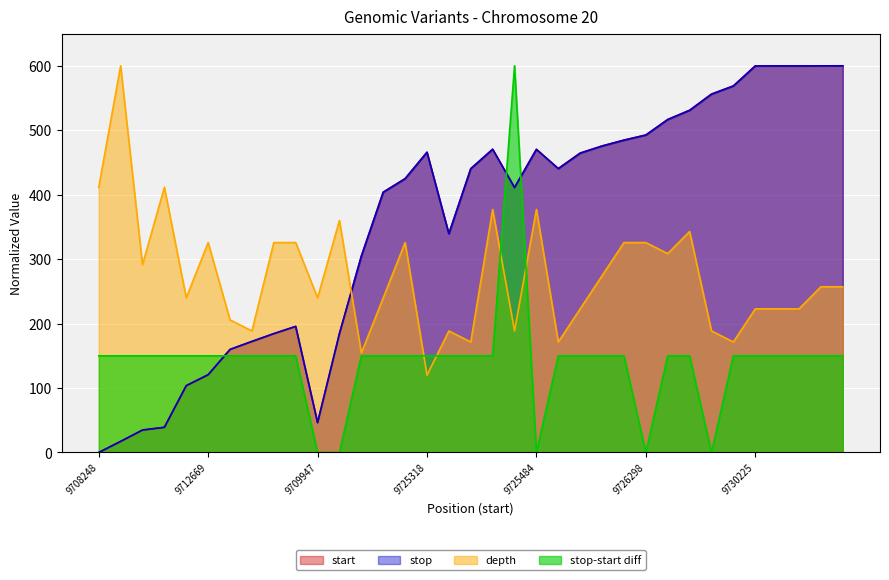

Between 9723310 and 9708248, which is larger?

9708248